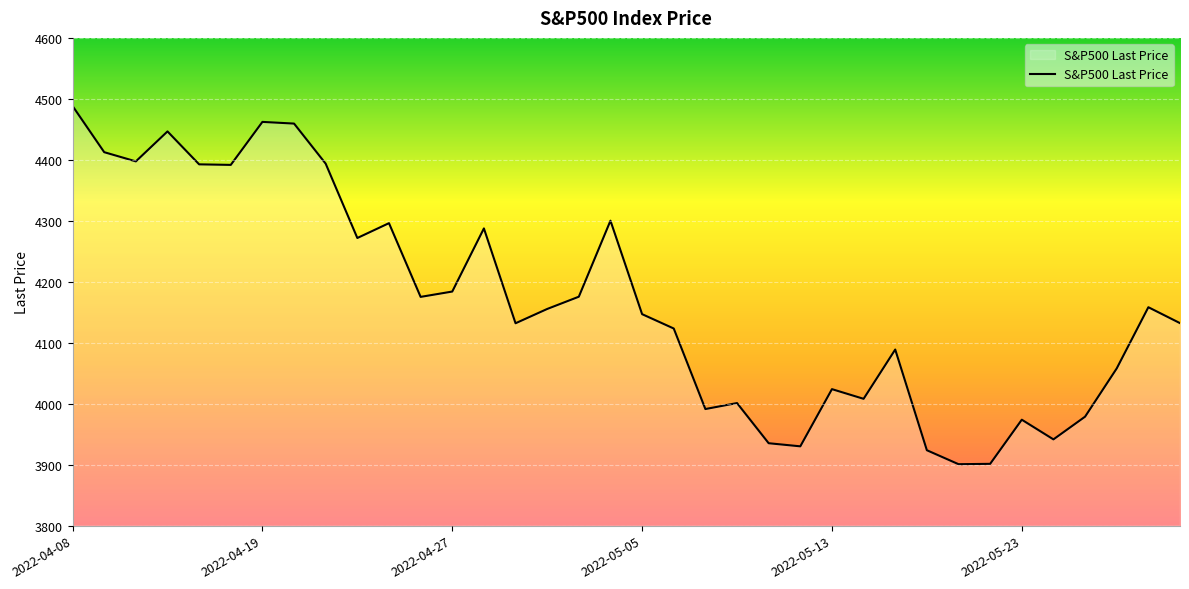

What is the greatest value displayed?

4488.3